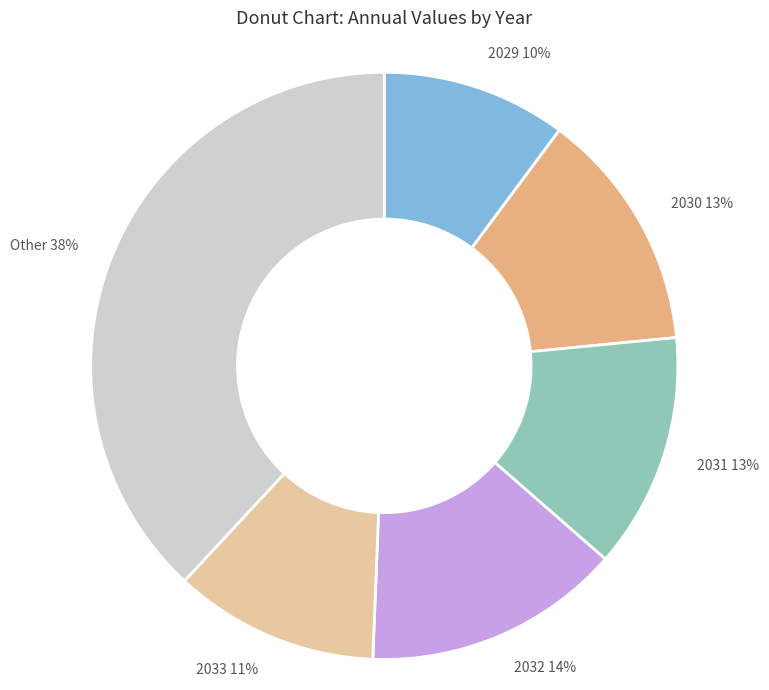

Is it true that 2032 14% is 29% of the pie?

False